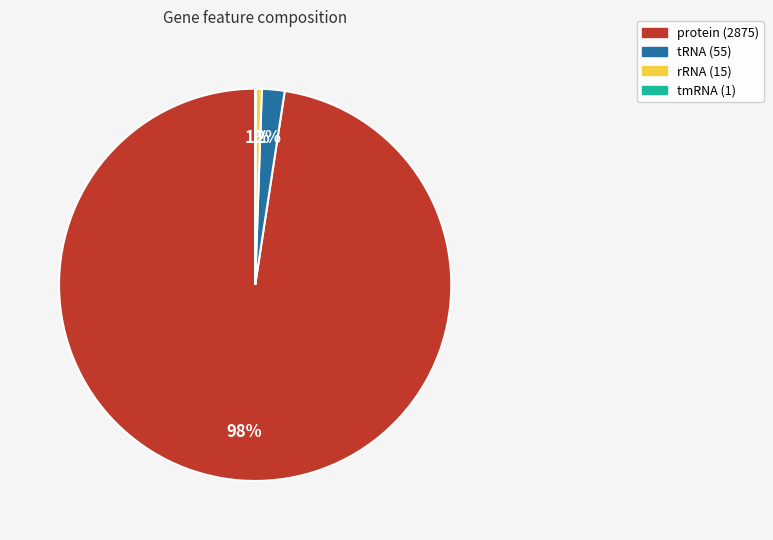

Between tRNA and rRNA, which is larger?

tRNA